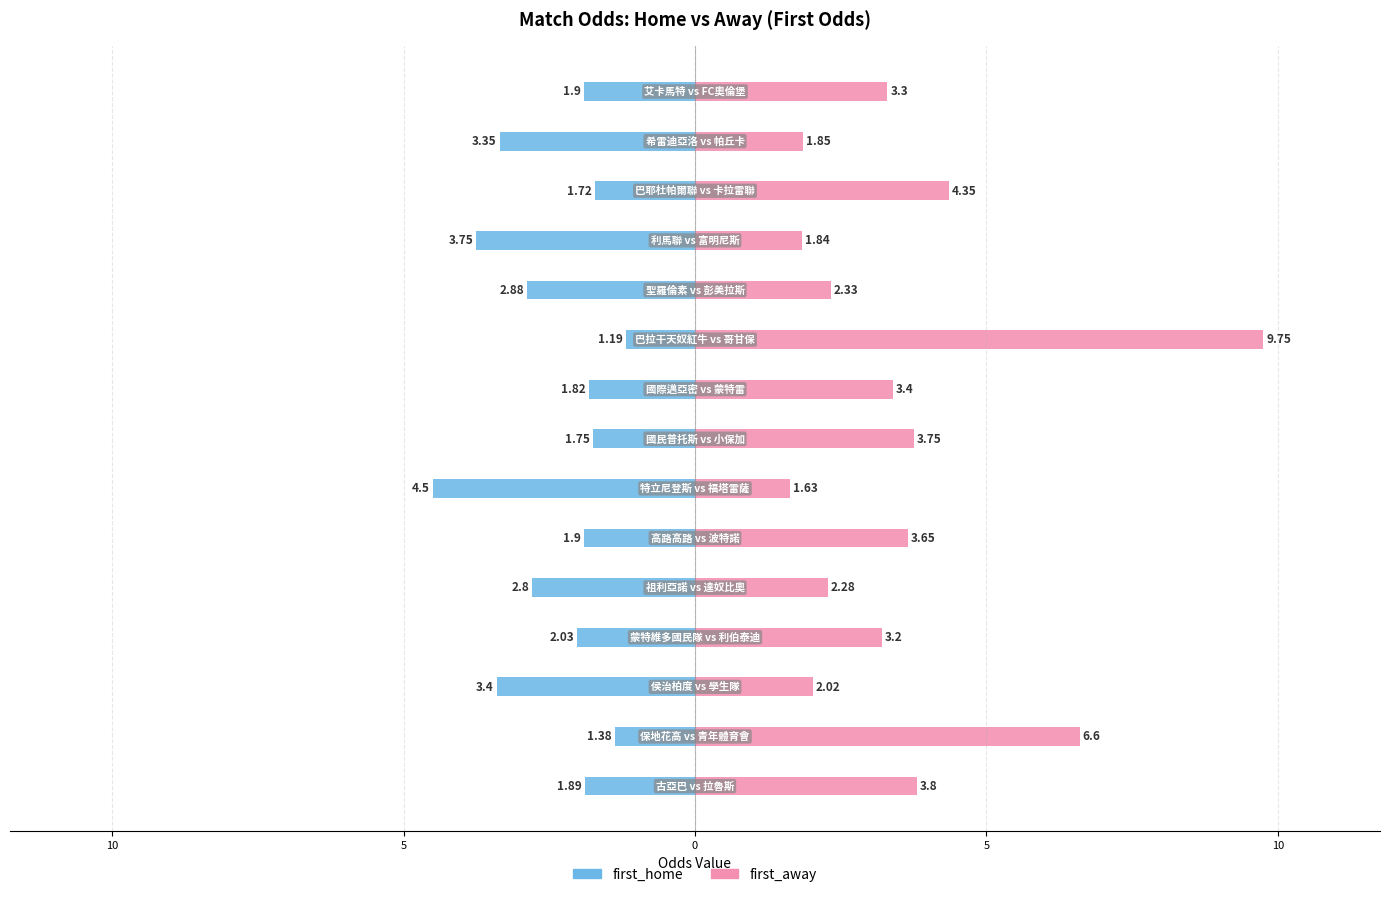

Reading left to right, extract all data points from this chart.

first_home: -1.9	-1.4	-3.4	-2.0	-2.8	-1.9	-4.5	-1.8	-1.8	-1.2	-2.9	-3.8	-1.7	-3.4	-1.9
first_away: 3.8	6.6	2.0	3.2	2.3	3.6	1.6	3.8	3.4	9.8	2.3	1.8	4.3	1.9	3.3